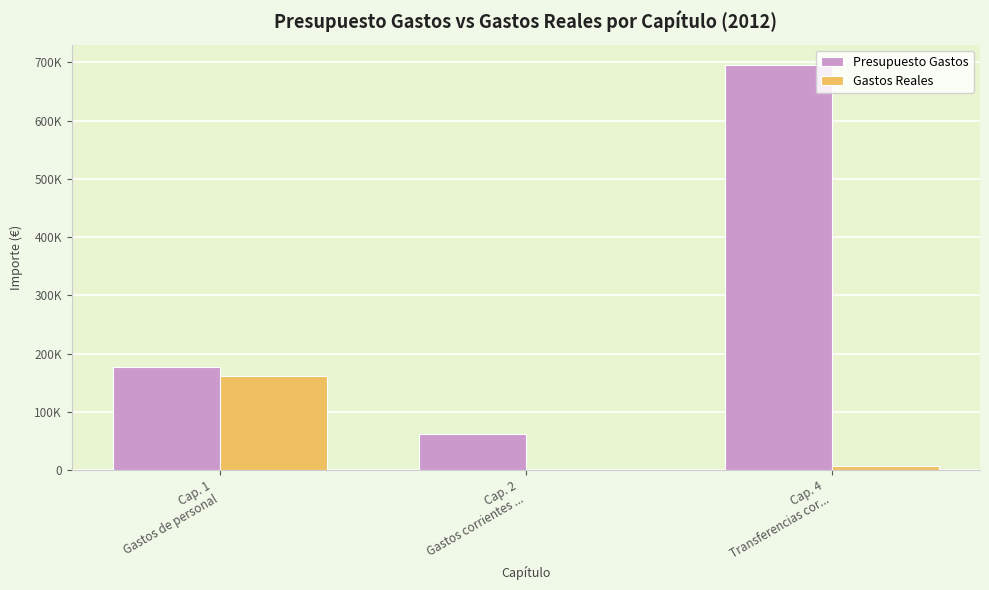

The Gastos Reales series shows 4000.3 at Cap. 4
Transferencias cor.... True or false?

False